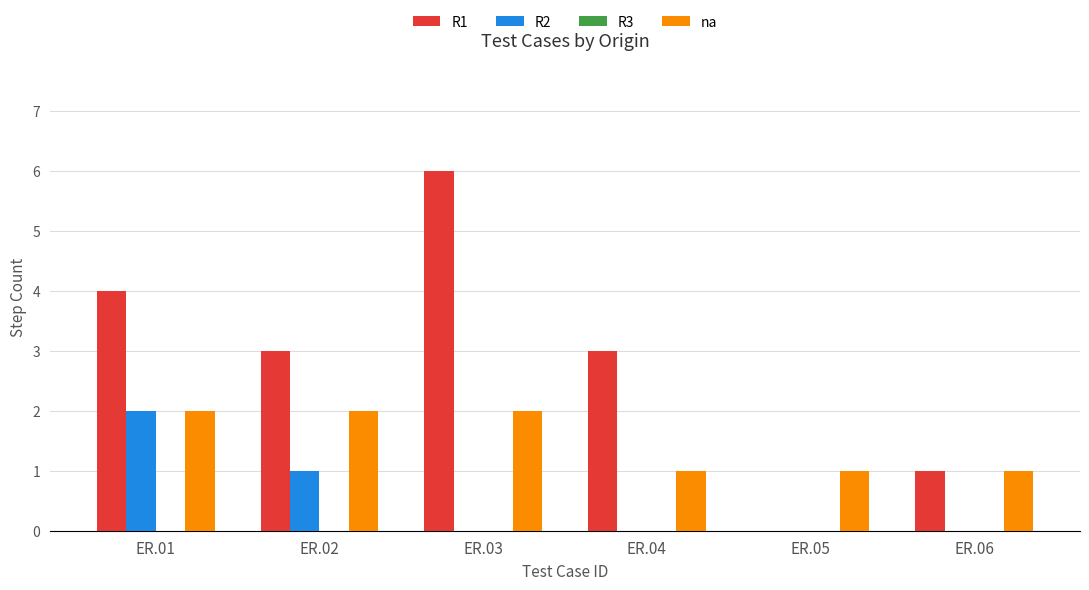

Between ER.01 and ER.05, which series saw the biggest shift?

R1